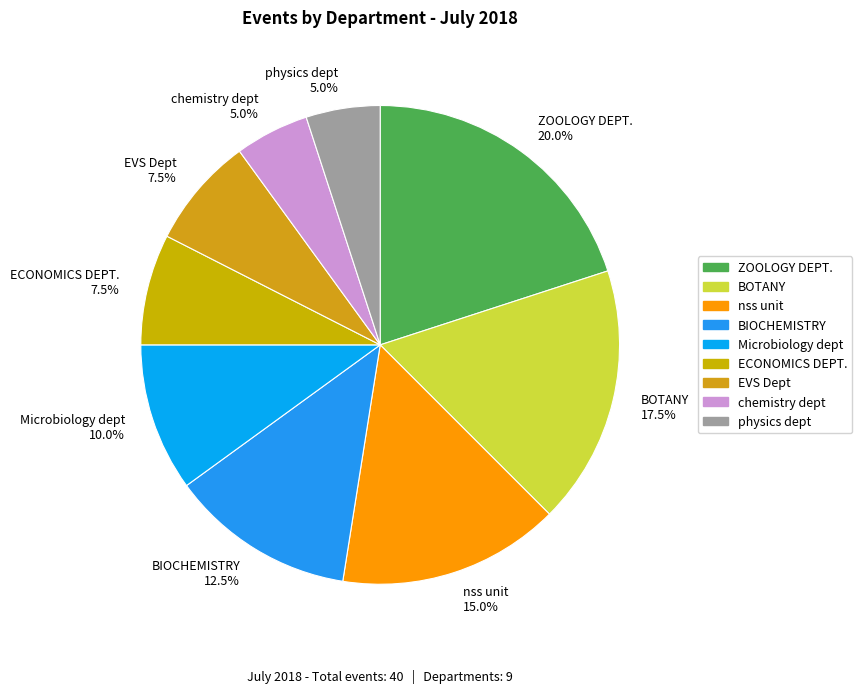

Approximately how many times larger is the value at nss unit compared to ZOOLOGY DEPT.?

0.8